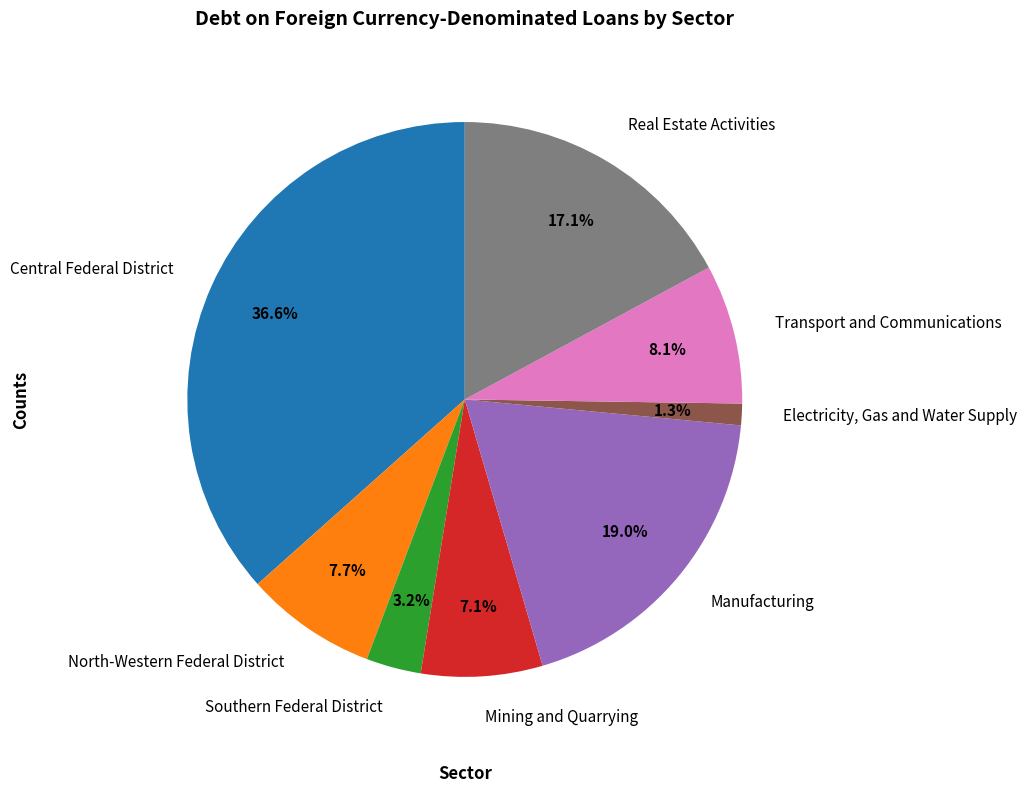

What percentage is the Mining and Quarrying slice, to the nearest percent?

7%